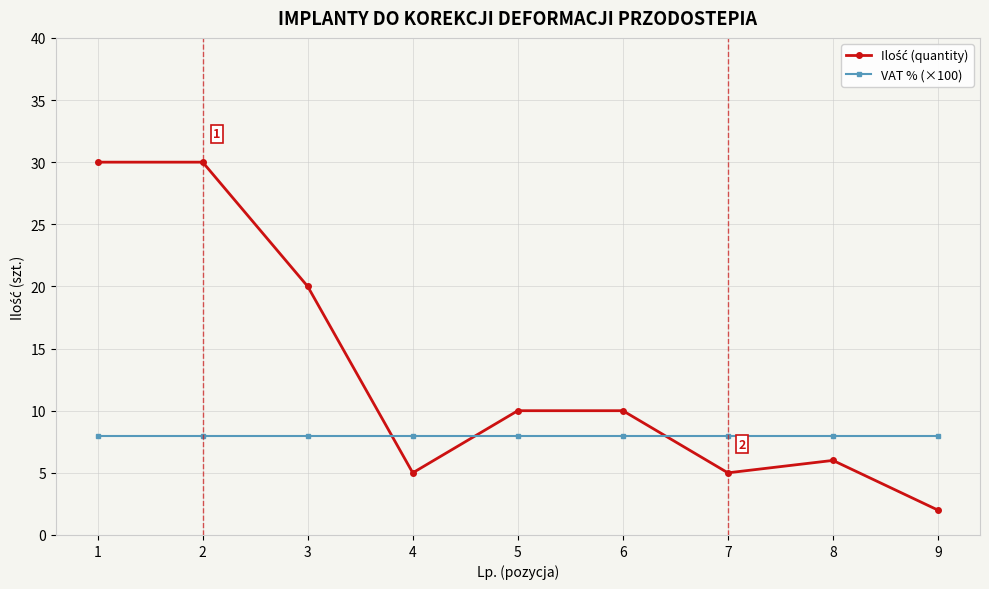

Count the number of categories in the chart.

9